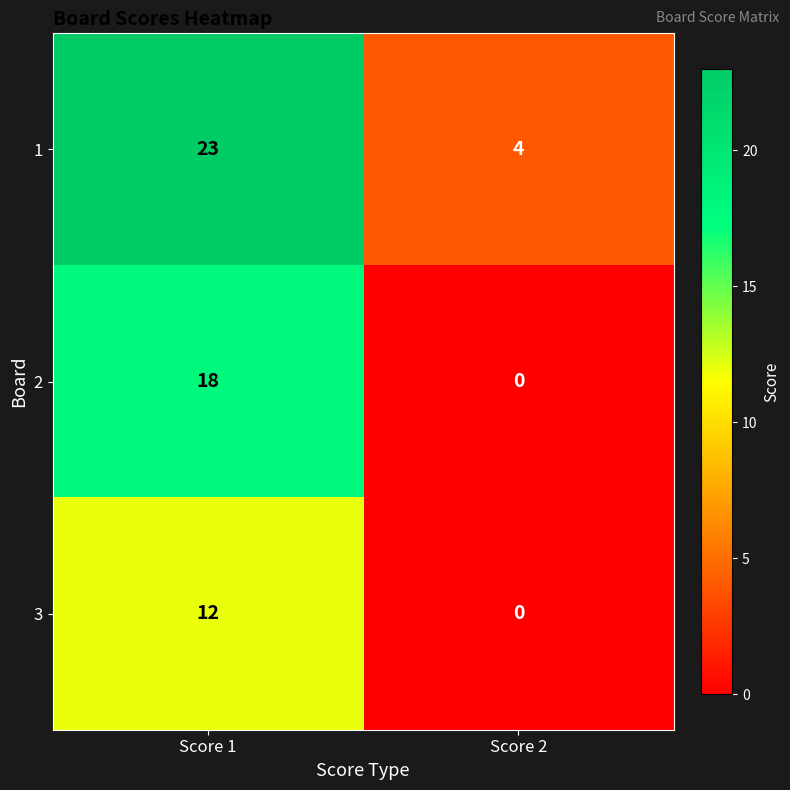

How many series are shown in this chart?

3